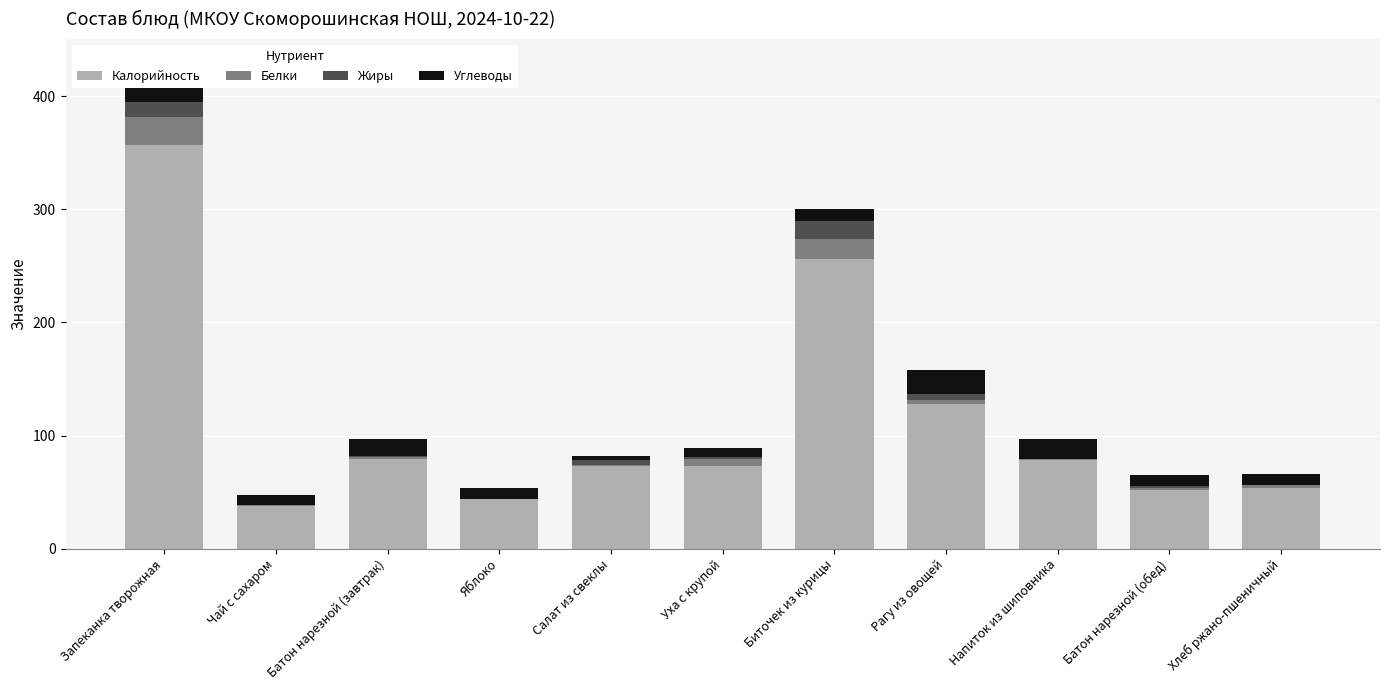

How many data points in Углеводы are above 10?

4